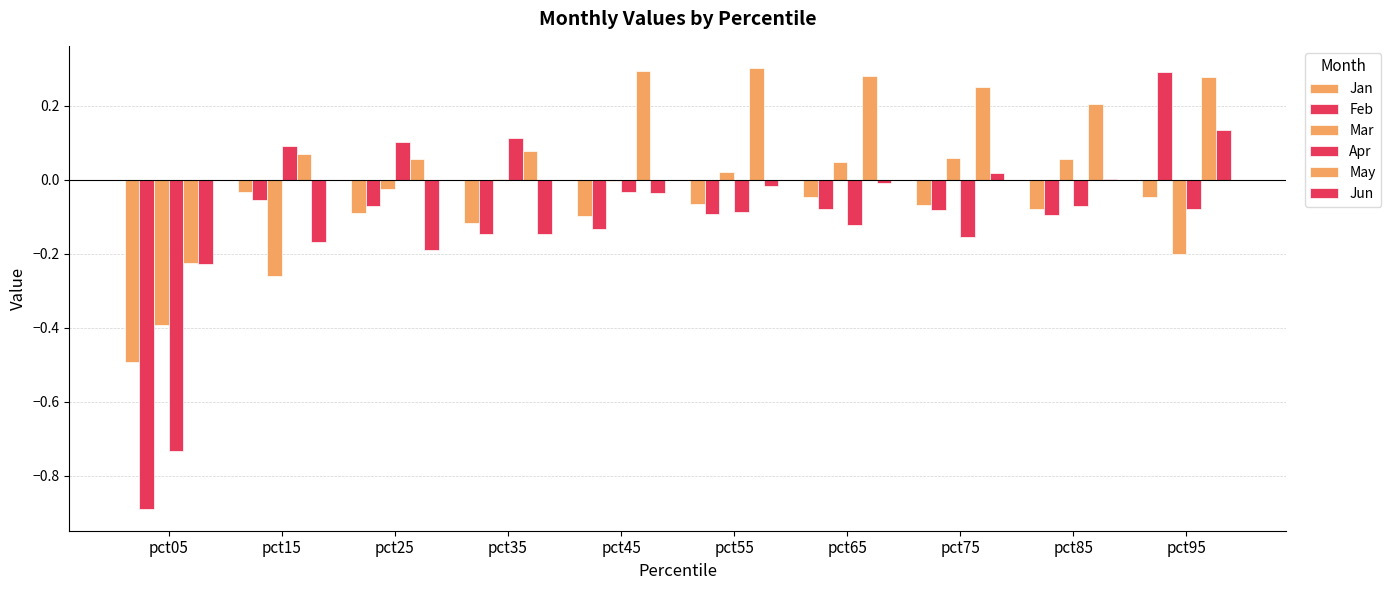

Which series has the largest total across all categories?

May